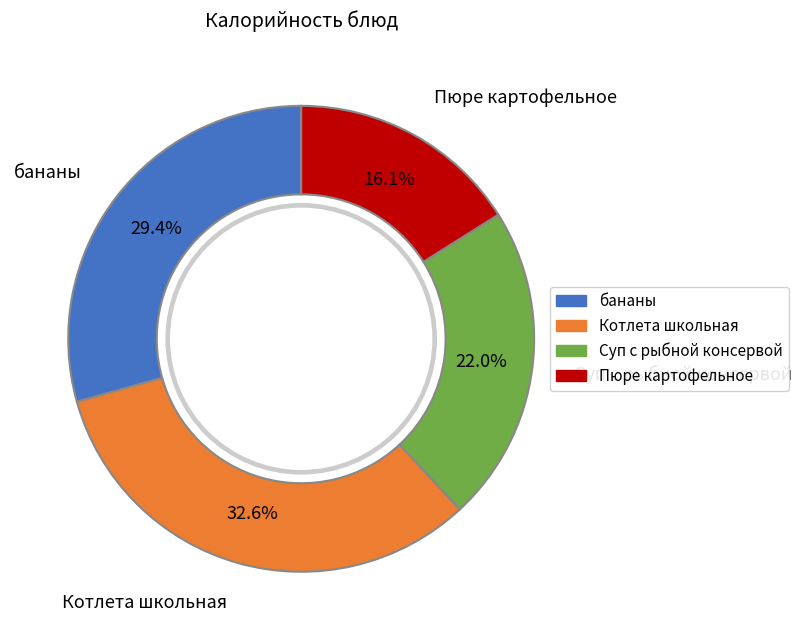

Does any single category account for the majority?

No